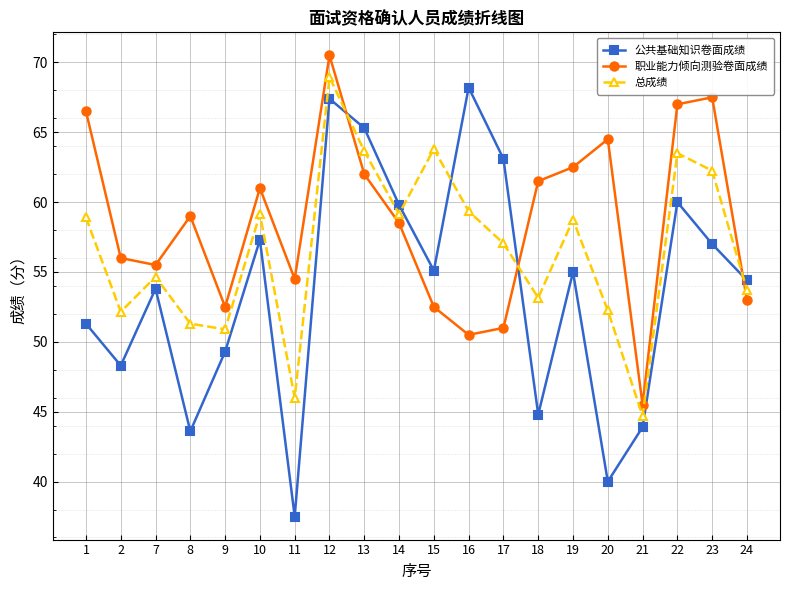

The 公共基础知识卷面成绩 series shows 79.1 at 15. True or false?

False